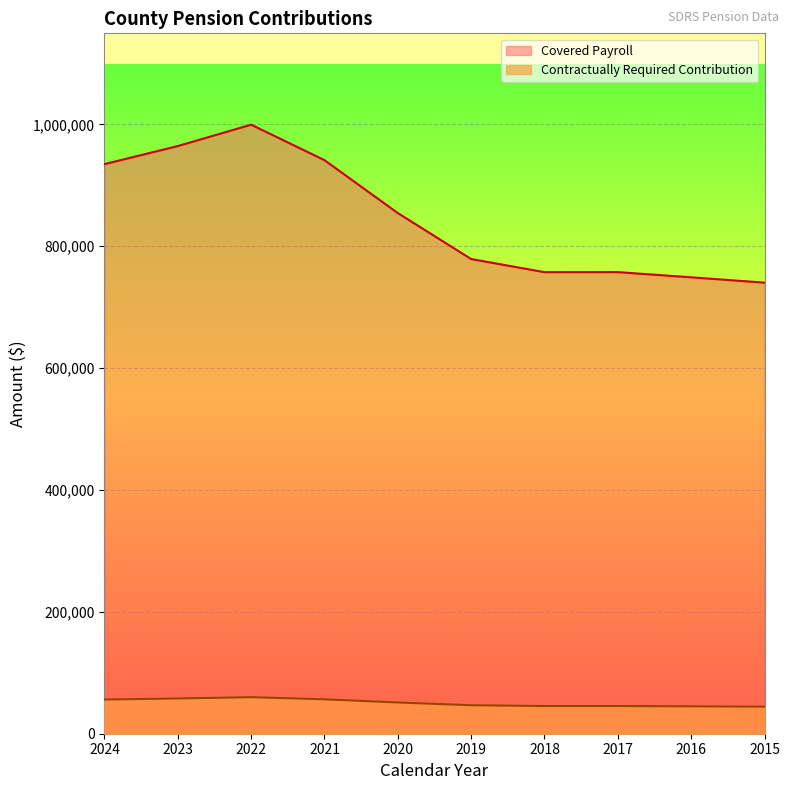

True or false: Covered Payroll has more than 2 interior local peaks.

False